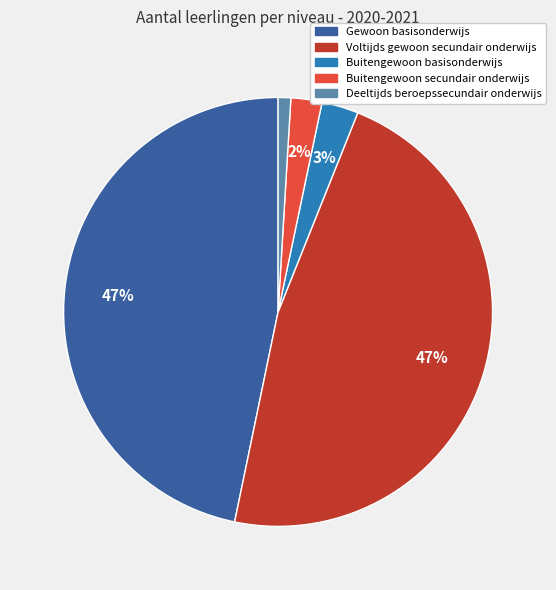

Which category has the smallest portion of the pie?

Deeltijds beroepssecundair onderwijs